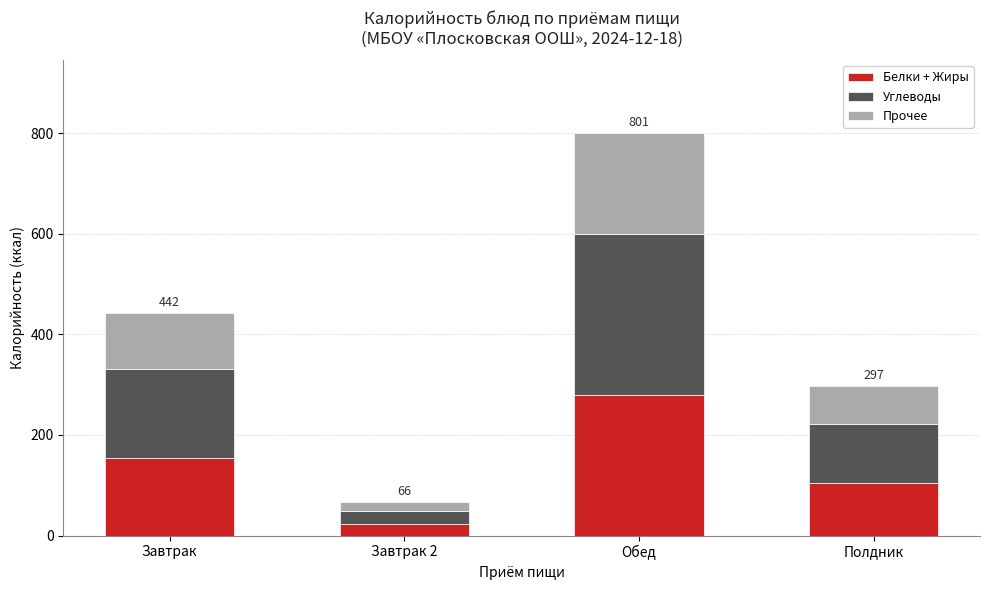

True or false: Белки + Жиры has a value of 153.4 at Полдник.

False